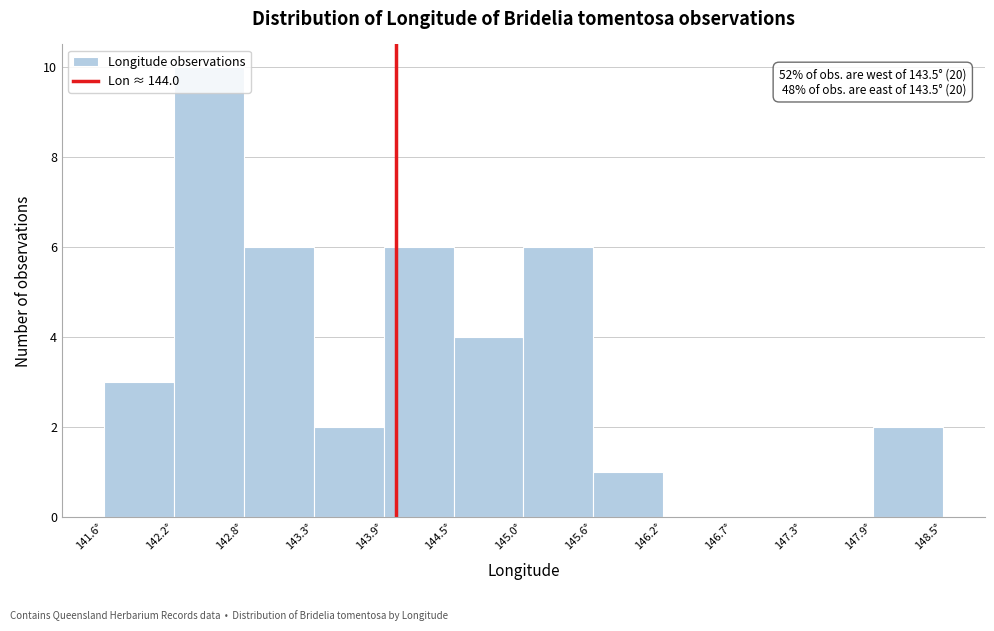

Which range on the x-axis has the tallest bar?

142.2 to 142.8